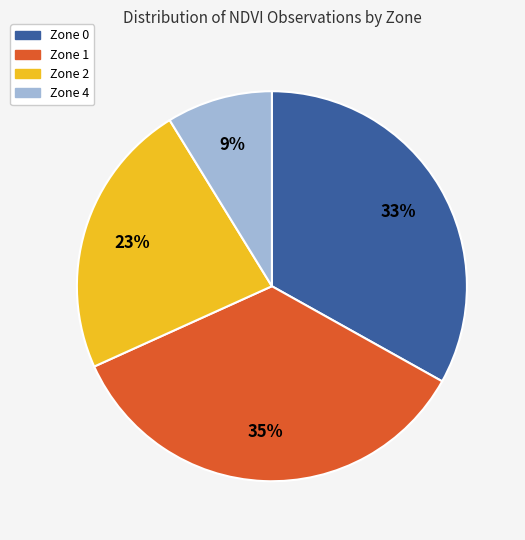

What is the smallest slice in the pie chart?

Zone 4